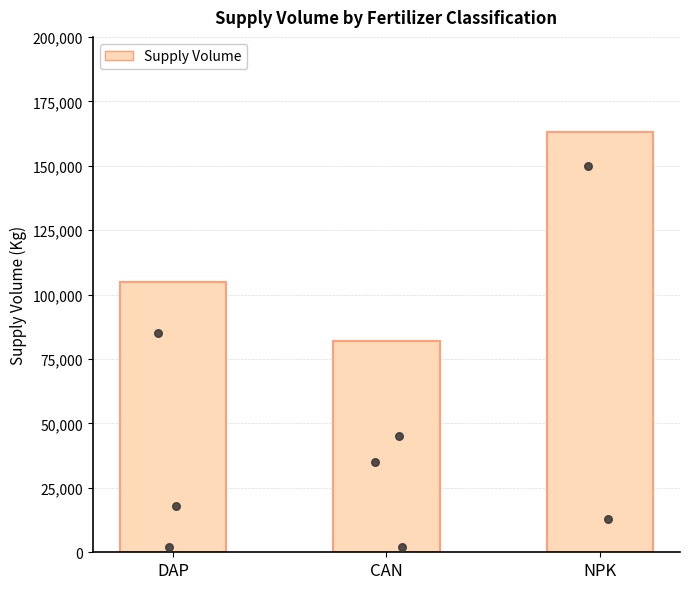

What is the change in value from CAN to NPK?

+80900